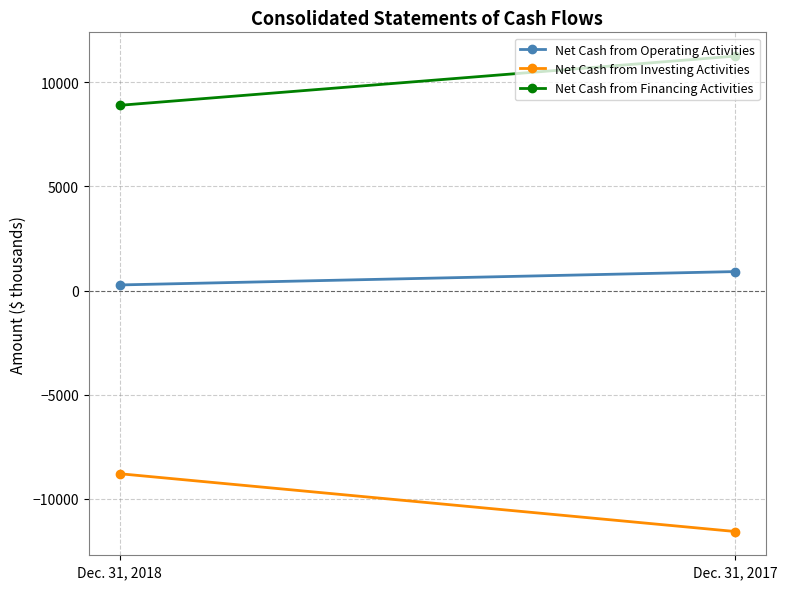

At which label does Net Cash from Investing Activities reach its minimum?

Dec. 31, 2017